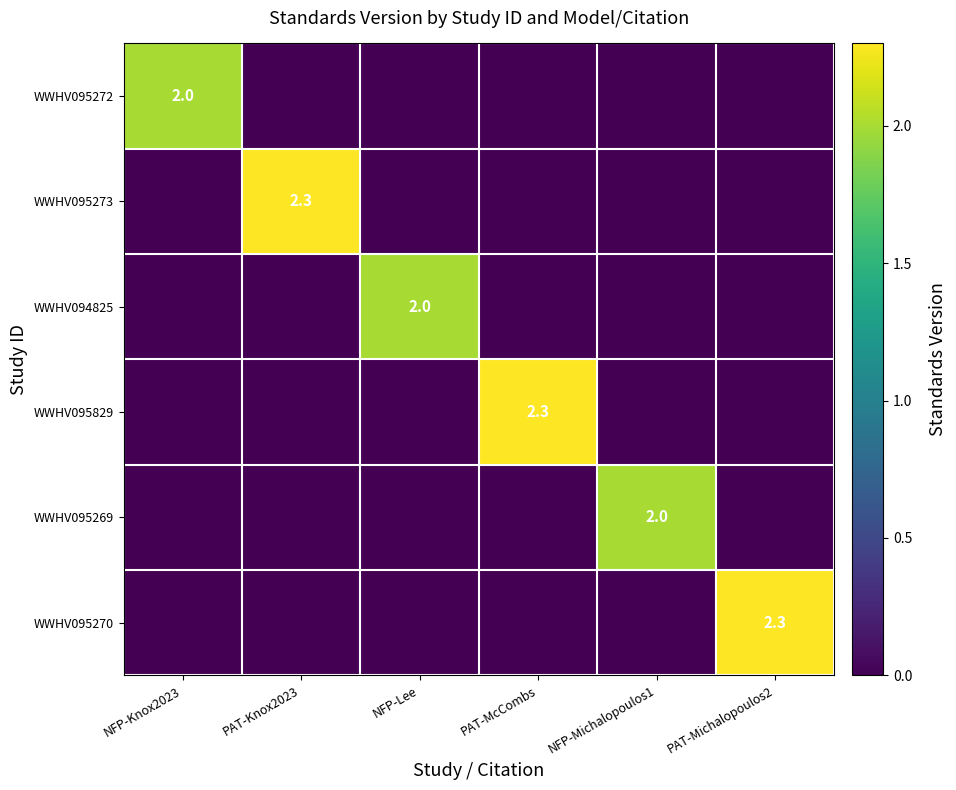

At which category is the sum across all series the highest?

PAT-Knox2023